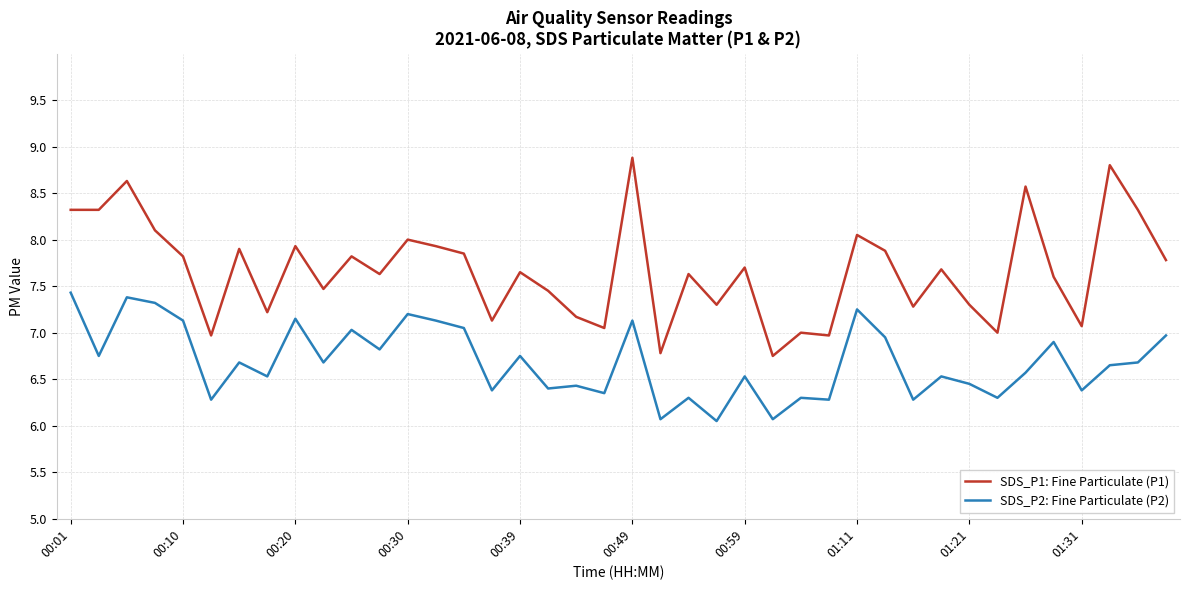

Rank the series by their maximum value, from highest to lowest.

SDS_P1: Fine Particulate (P1), SDS_P2: Fine Particulate (P2)